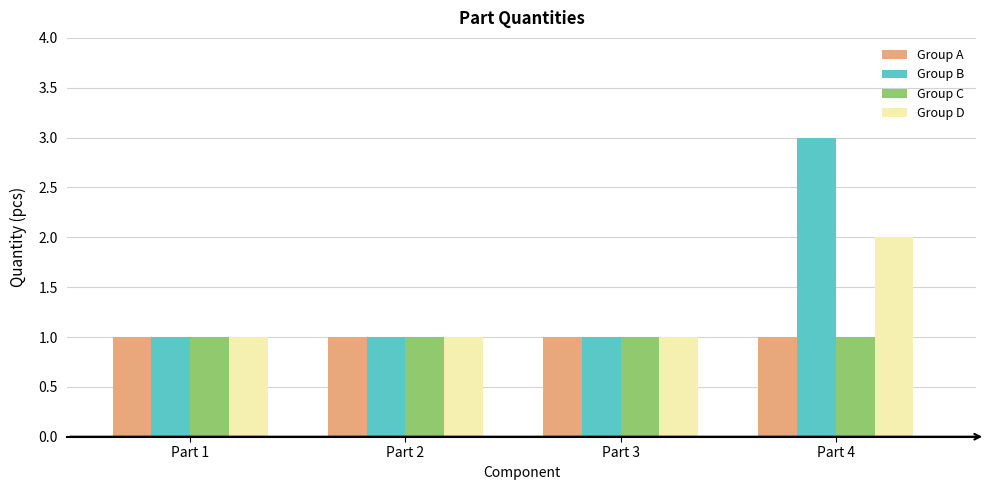

What is the maximum value shown in the chart?

3